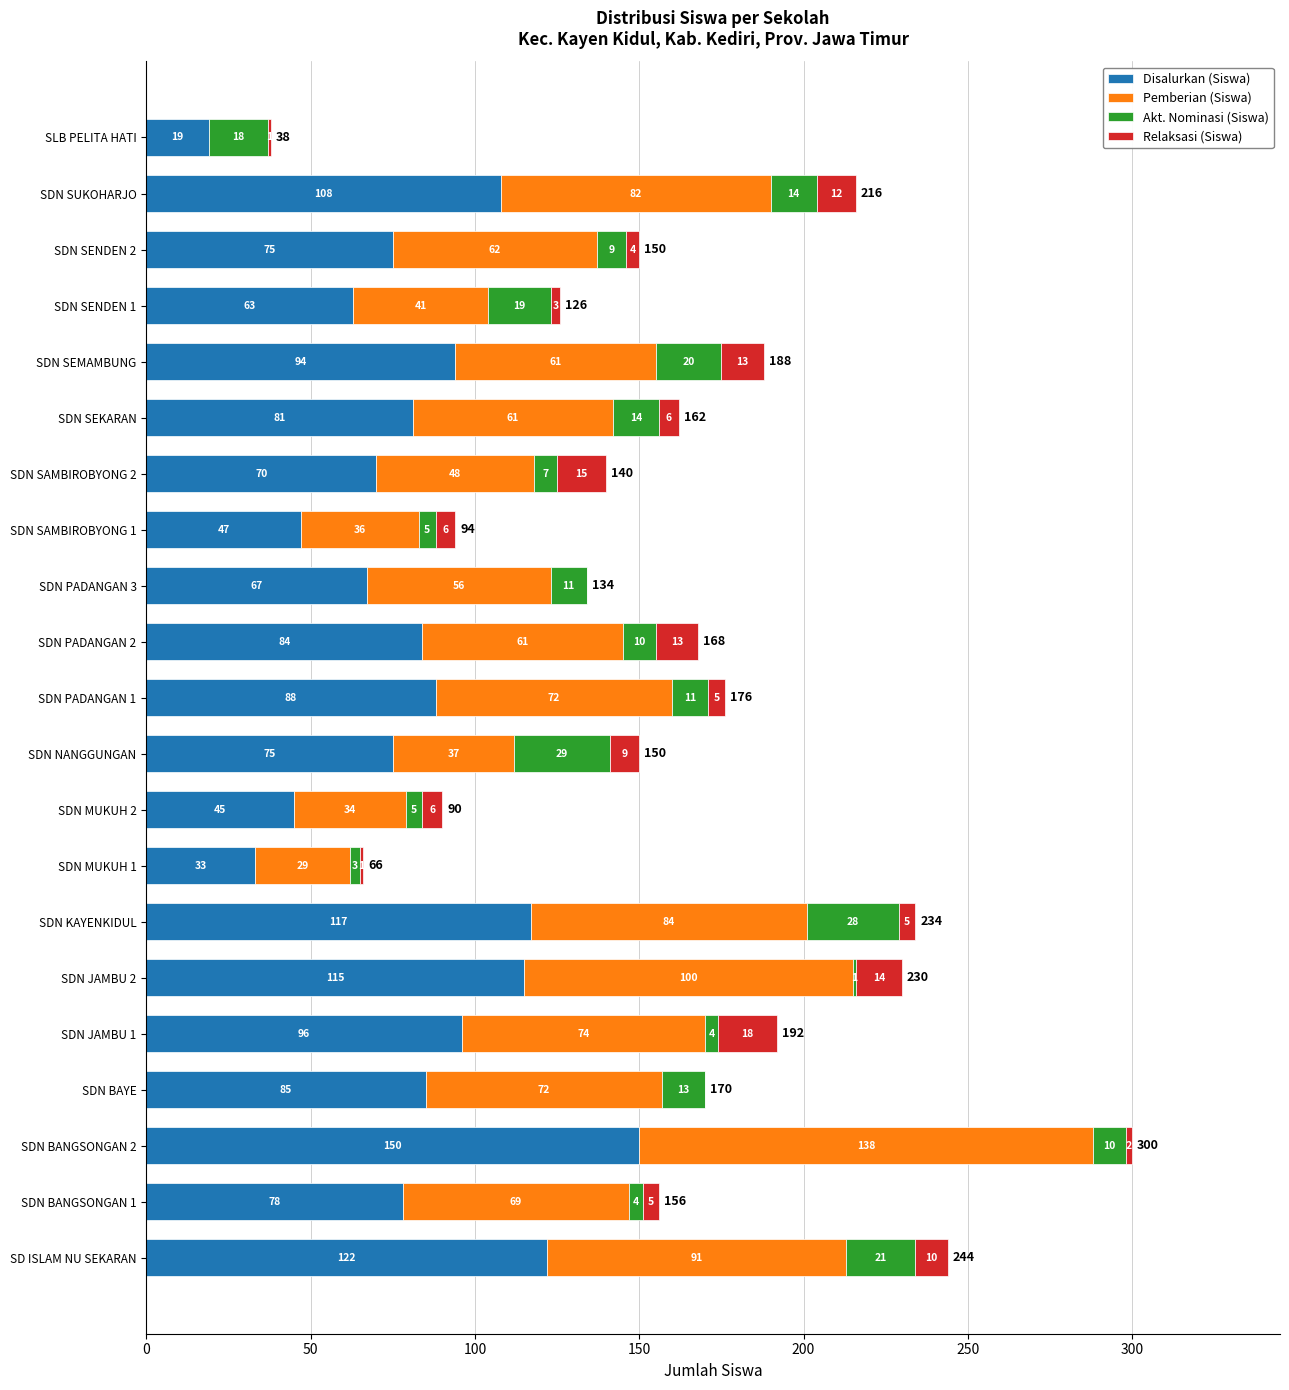

Is it true that Disalurkan (Siswa) equals 32 at SDN SAMBIROBYONG 2?

False